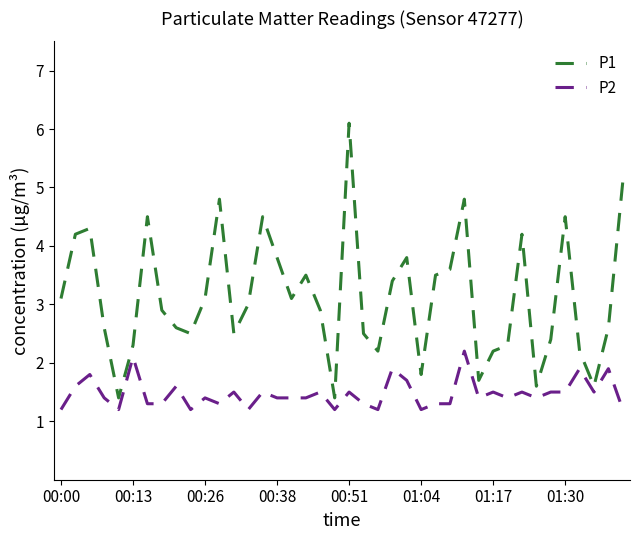

Reading right to left, transcribe all the data shown in this chart.

P1: 5.1	2.6	1.6	2.2	4.5	2.4	1.6	4.2	2.3	2.2	1.7	4.8	3.6	3.5	1.8	3.8	3.4	2.2	2.5	6.1	1.4	2.9	3.5	3.1	3.8	4.5	3.0	2.5	4.8	3.1	2.5	2.6	2.9	4.5	2.3	1.4	2.6	4.3	4.2	3.1
P2: 1.2	1.9	1.5	1.9	1.5	1.5	1.4	1.5	1.4	1.5	1.4	2.2	1.3	1.3	1.2	1.7	1.9	1.2	1.3	1.5	1.2	1.5	1.4	1.4	1.4	1.5	1.2	1.5	1.3	1.4	1.2	1.6	1.3	1.3	2.1	1.2	1.4	1.8	1.6	1.2